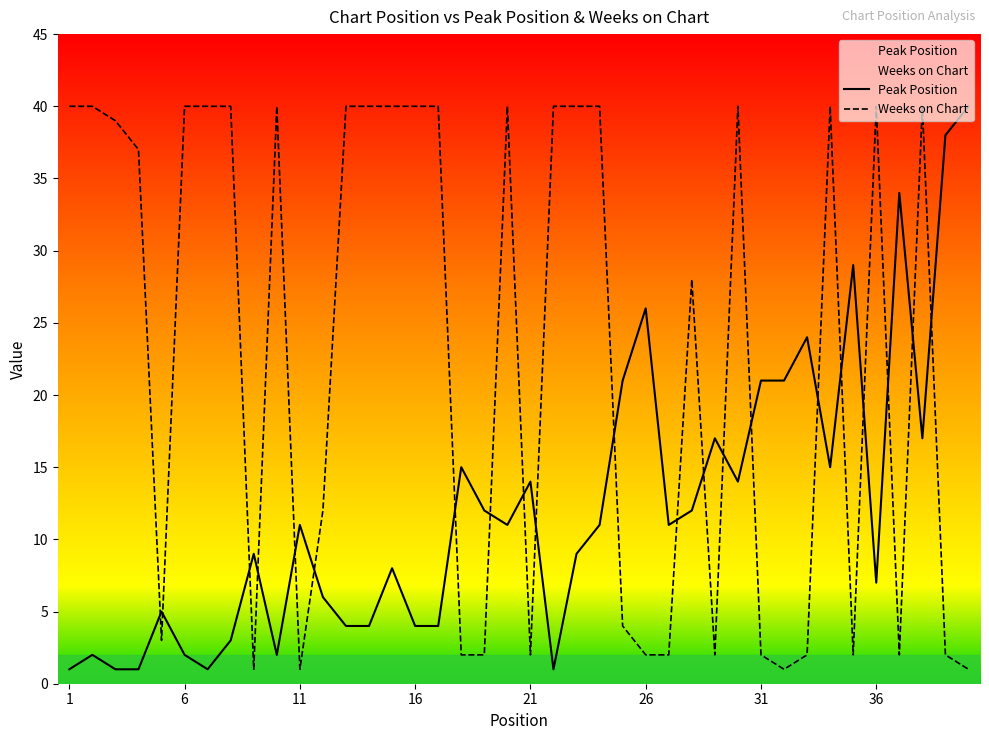

Rank the series by their average value, from highest to lowest.

Weeks on Chart, Peak Position